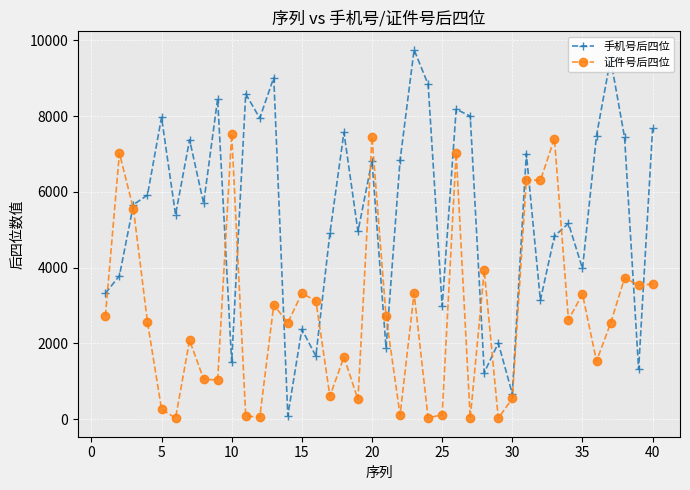

How many interior local peaks does the 手机号后四位 series have?

14